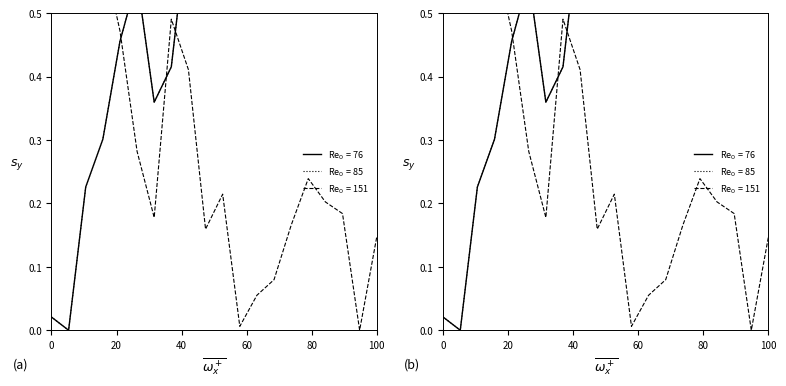

At how many categories does at least one series exceed 0?

20